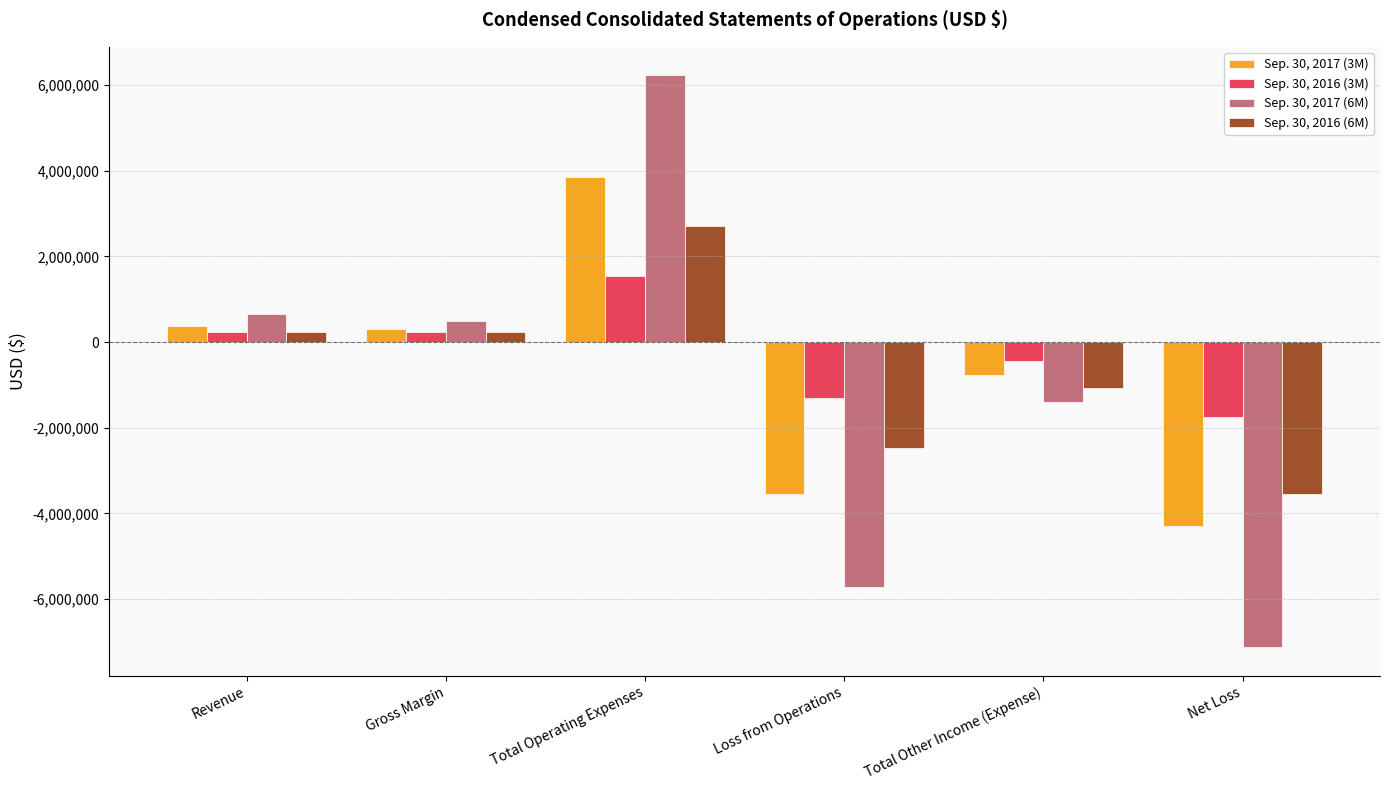

What is the greatest value displayed?

6221238